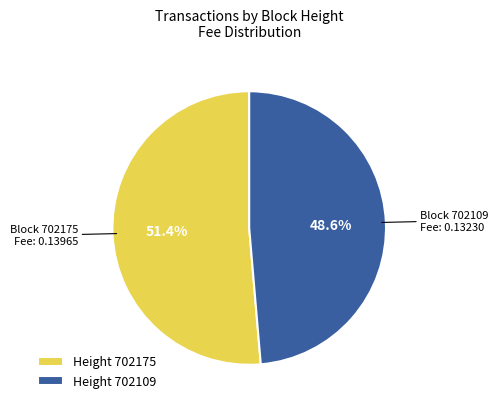

Rank the categories by value from highest to lowest.

Height 702175, Height 702109